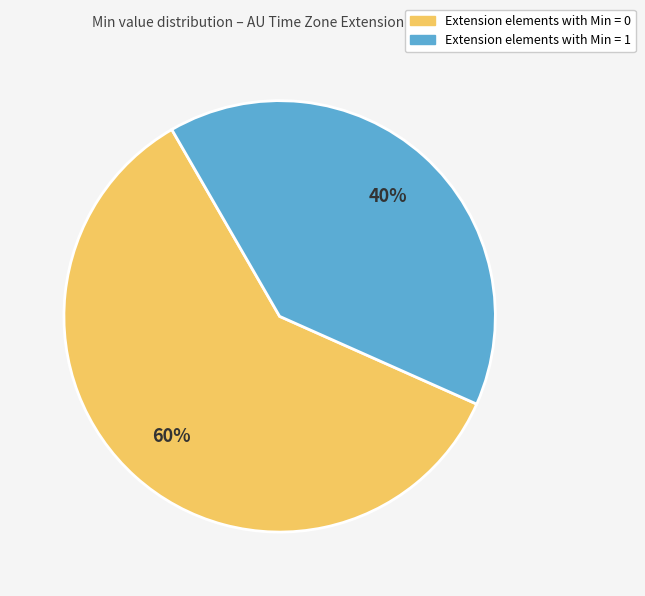

Is there a majority slice in this chart?

Yes